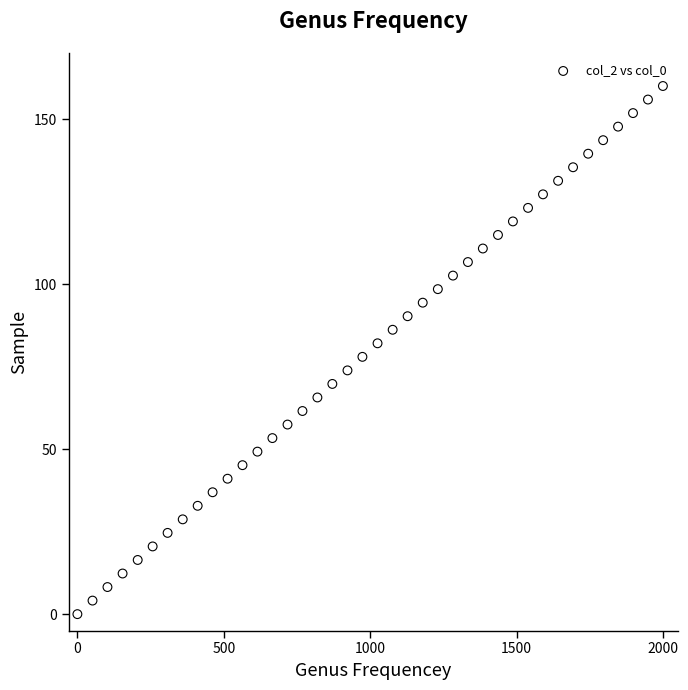

What is the range of X values (max minus min)?

2000.0